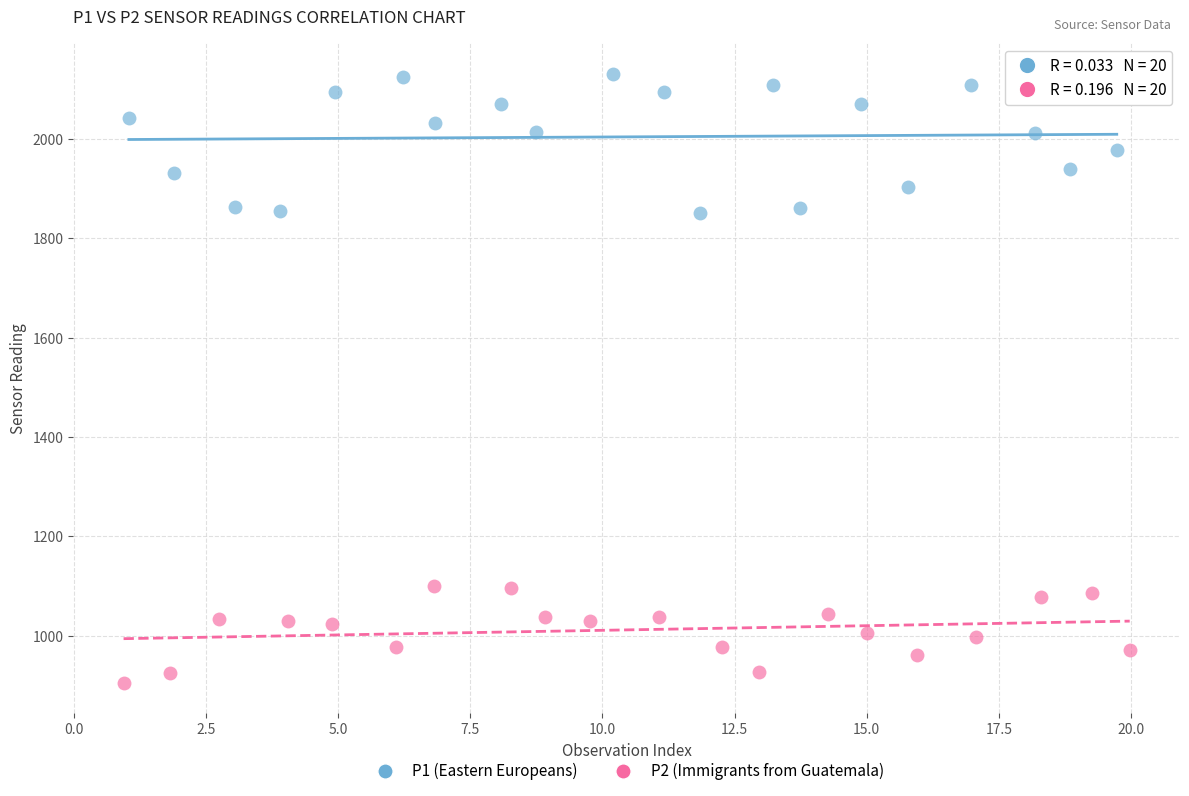

Which series has the widest spread of Y values?

P1 (Eastern Europeans)